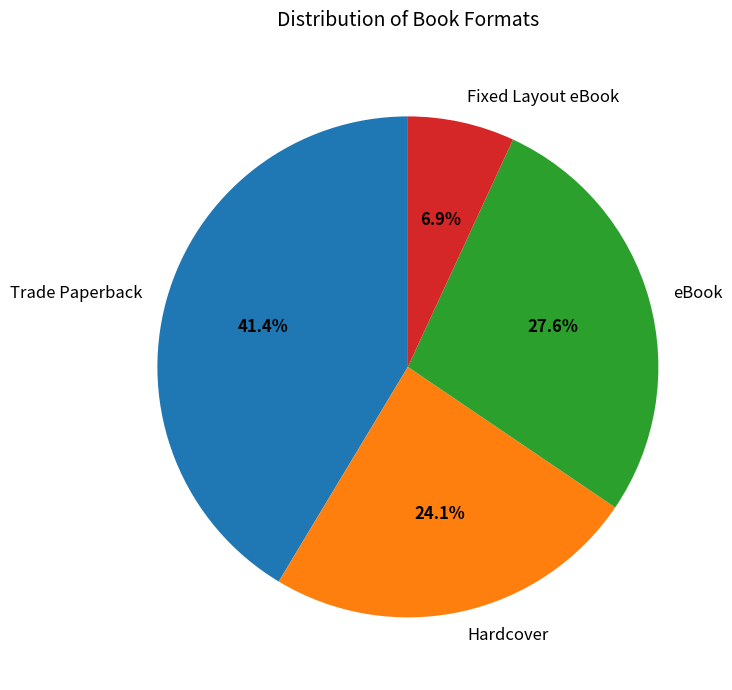

Combined, do eBook and Fixed Layout eBook account for over 50%?

No